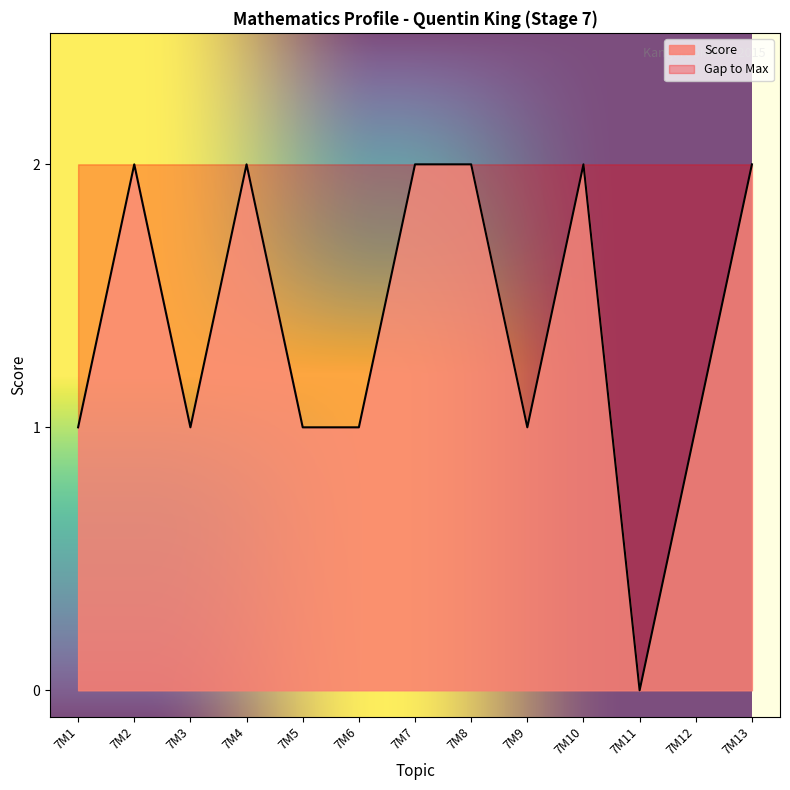

At which label does the data first exceed 1?

7M2